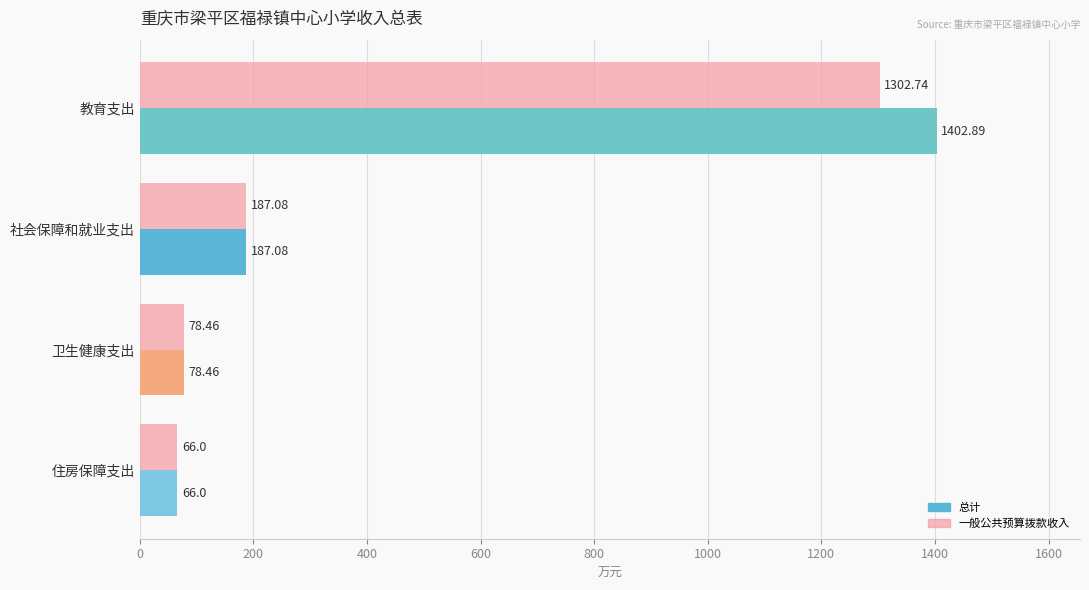

How many data points does each series have?

4